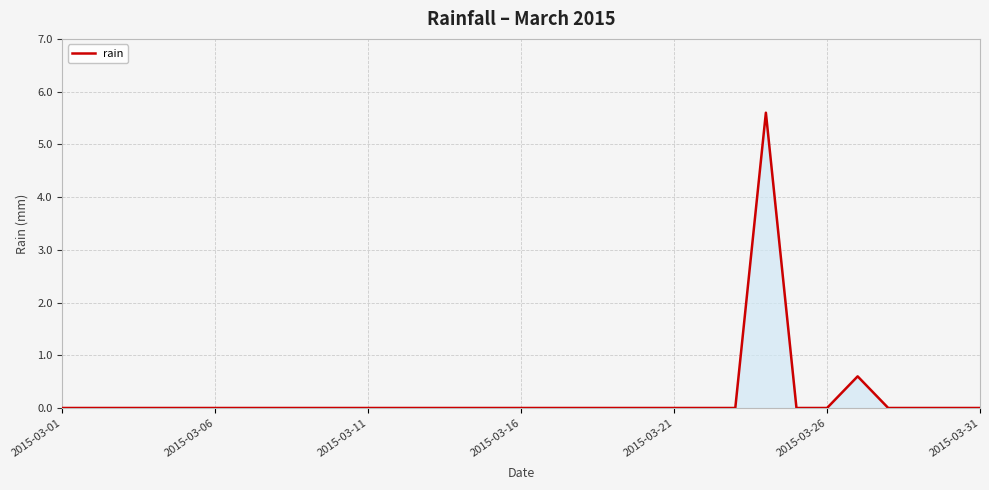

What is the maximum value shown in the chart?

5.6